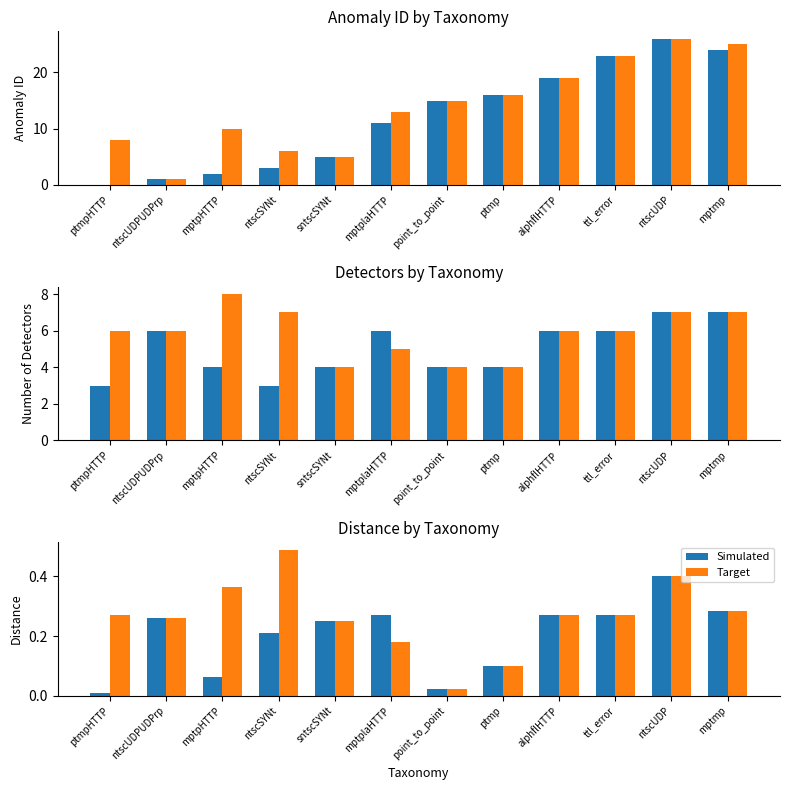

What is the difference between the highest and lowest values at mptplaHTTP?

0.1